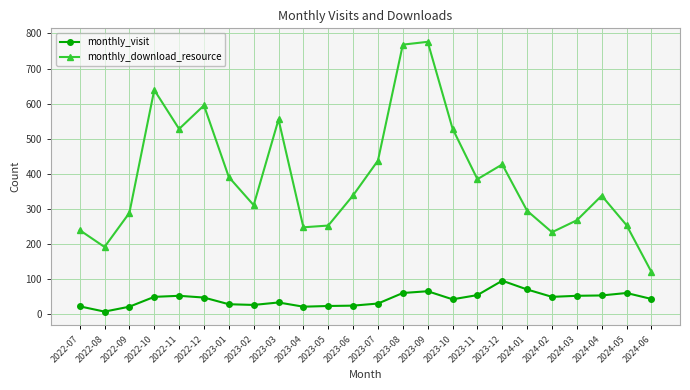

True or false: monthly_download_resource and monthly_visit cross at least once.

False